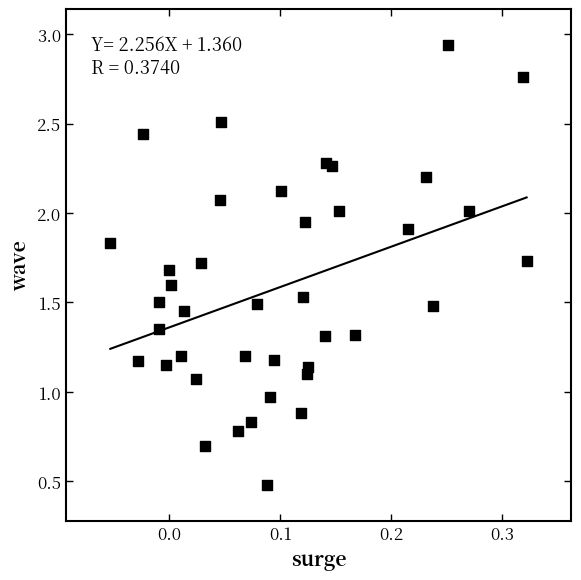

What is the range of Y values (max minus min)?

2.5